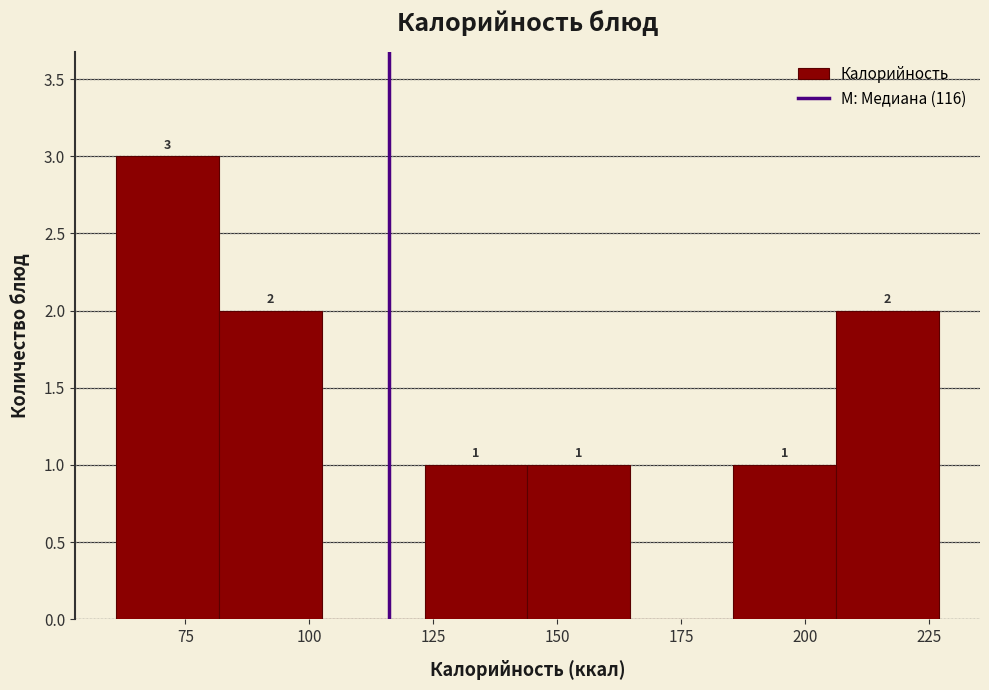

Over which range of the x-axis is the bar tallest?

60 to 80